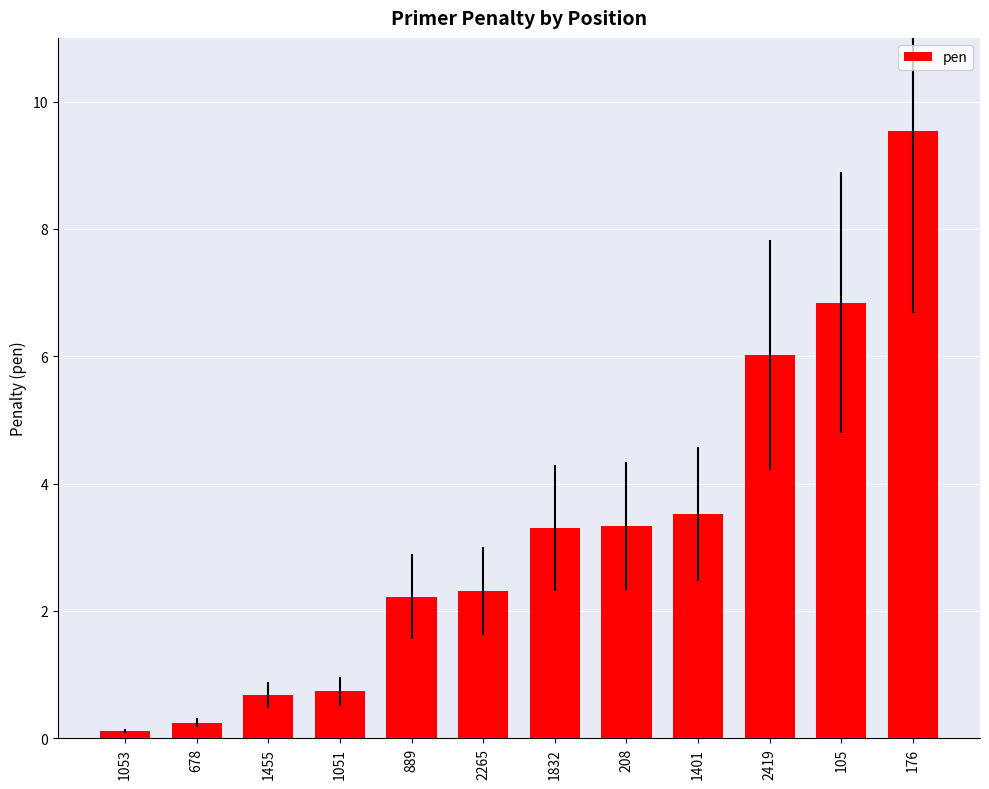

What is the average value?

3.2